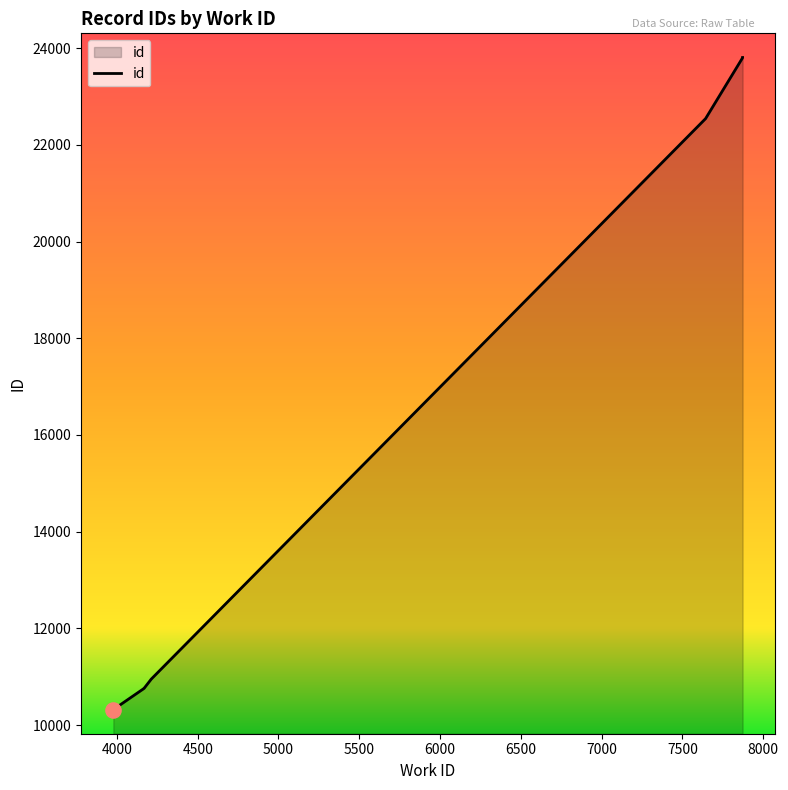

Between 7643 and 4210, which is larger?

7643